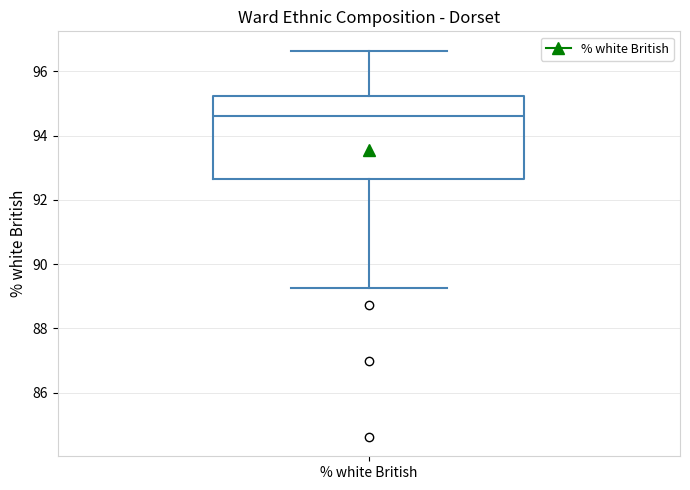

Transcribe this box plot: give where the median line is, the range the box spans, and where the two whiskers end, as read against the y-axis. The values are not printed on the chart, so give them approximately, as read against the axis.

median 94.6, box 92.6 to 95.2, whiskers 89.2 to 96.6